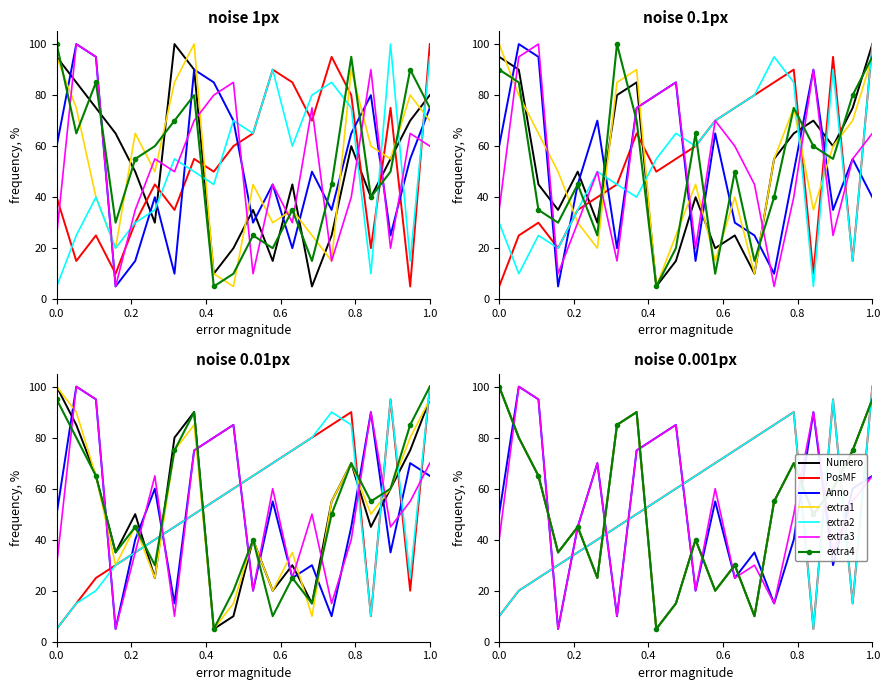

True or false: Numero has a value of 40 at 11.

True